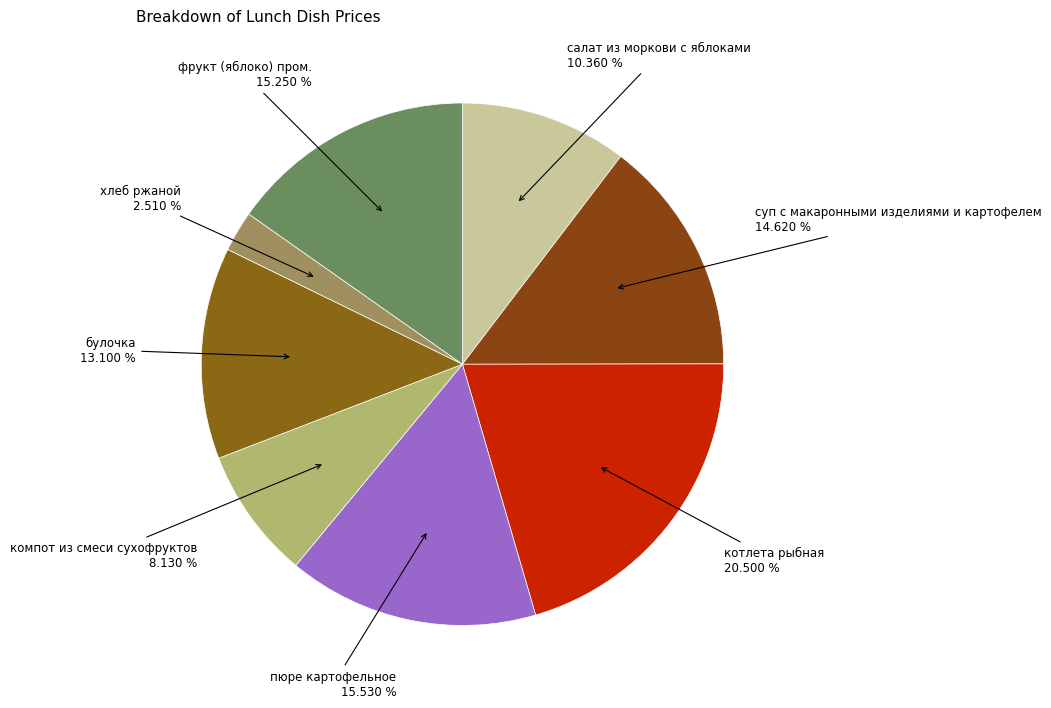

How many segments does this pie chart have?

8